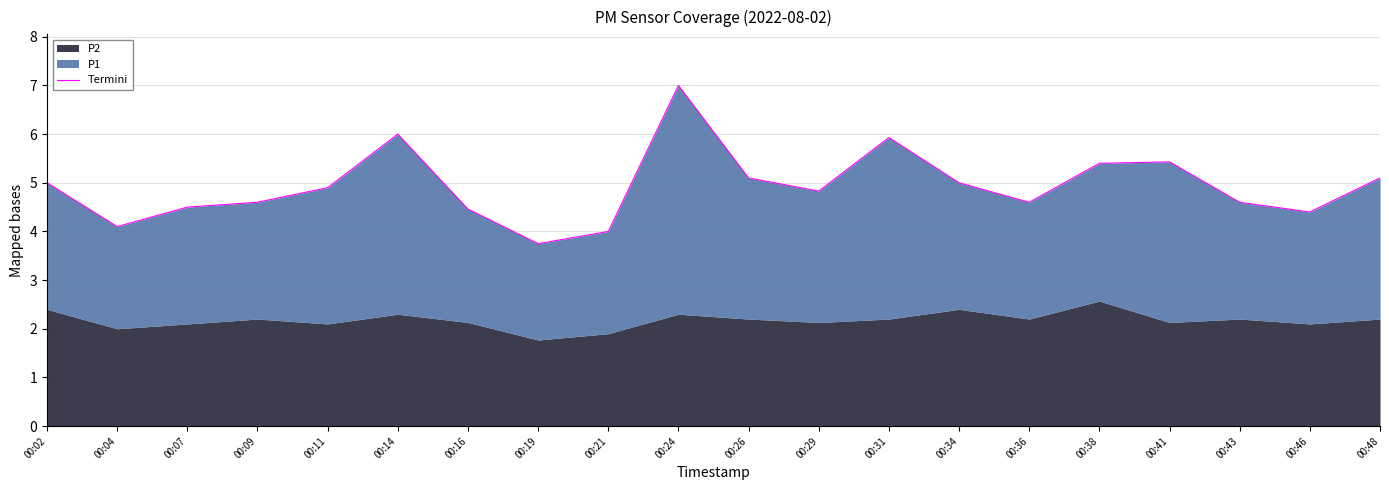

How many values are below 4?

1